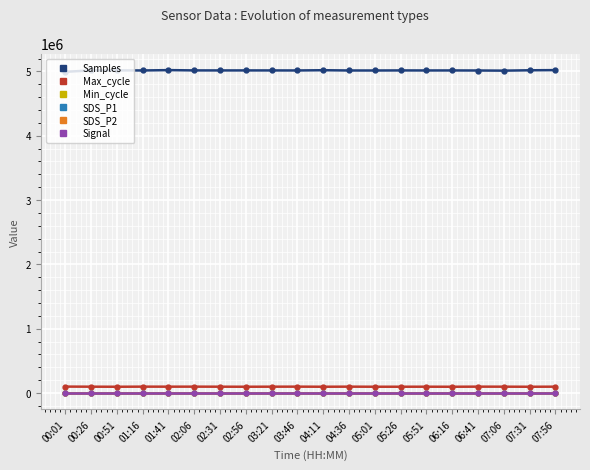

Which series has the largest total across all categories?

Samples